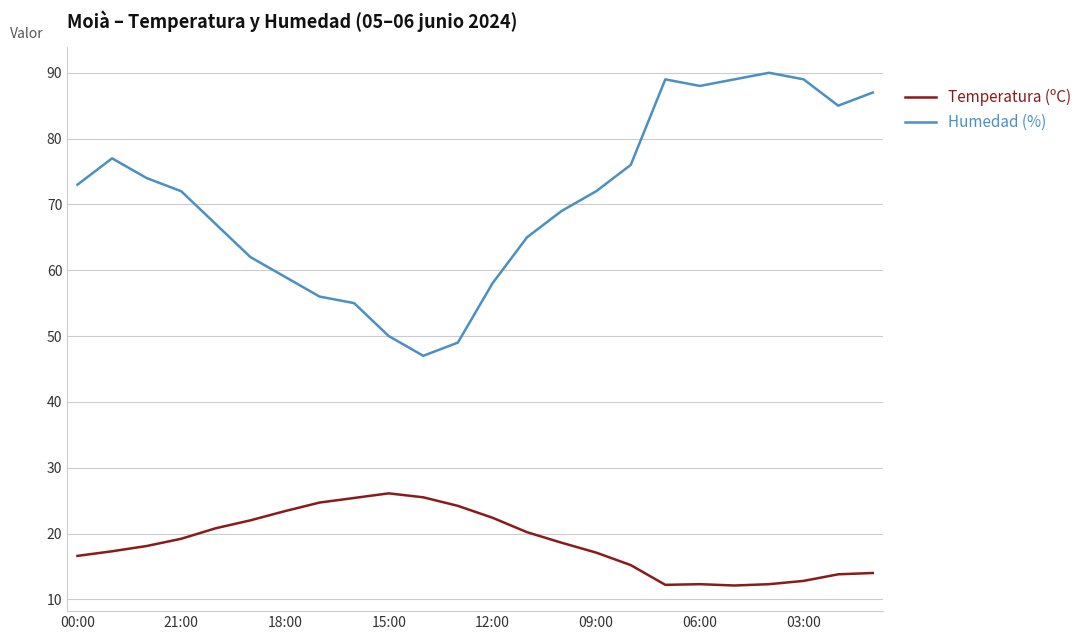

Which series has the widest spread of values?

Humedad (%)